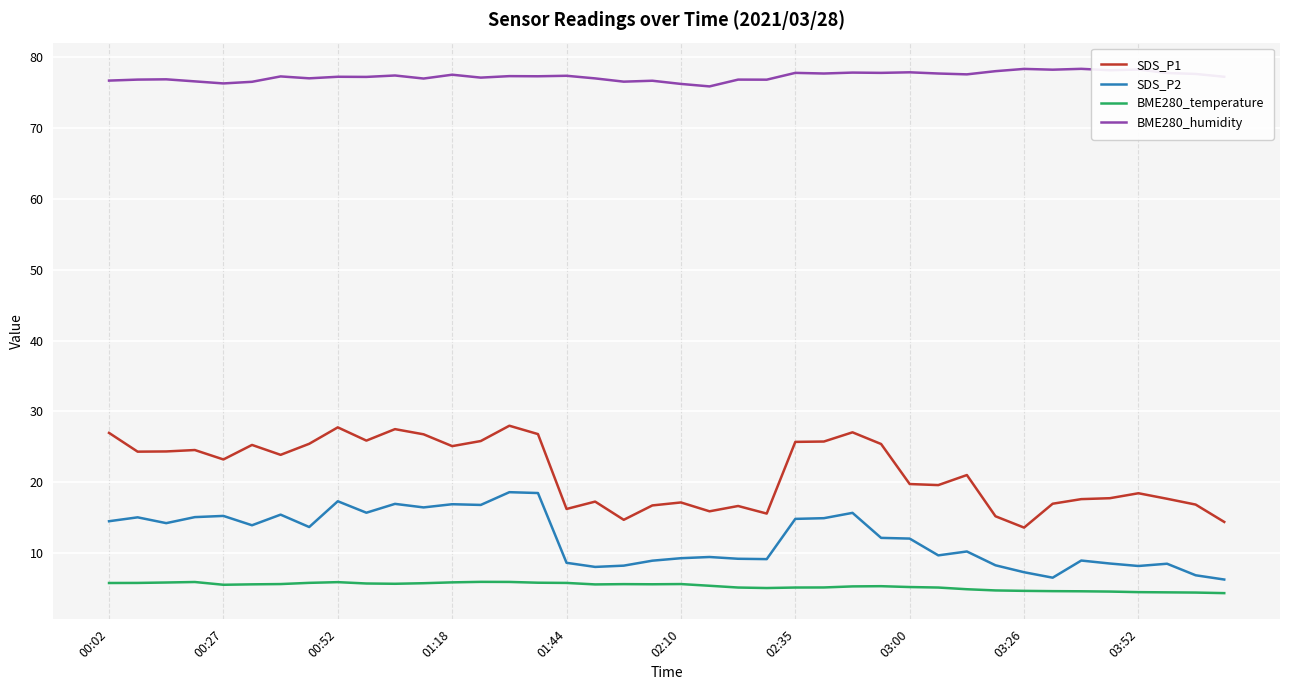

At how many categories does at least one series exceed 43?

40